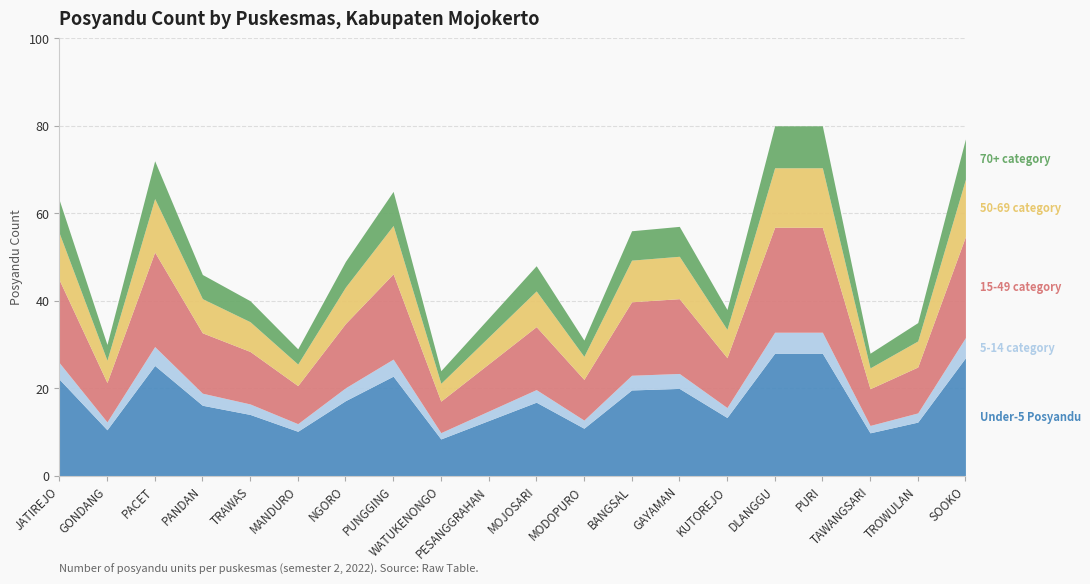

What is the total value across all series at MOJOSARI?

48.0